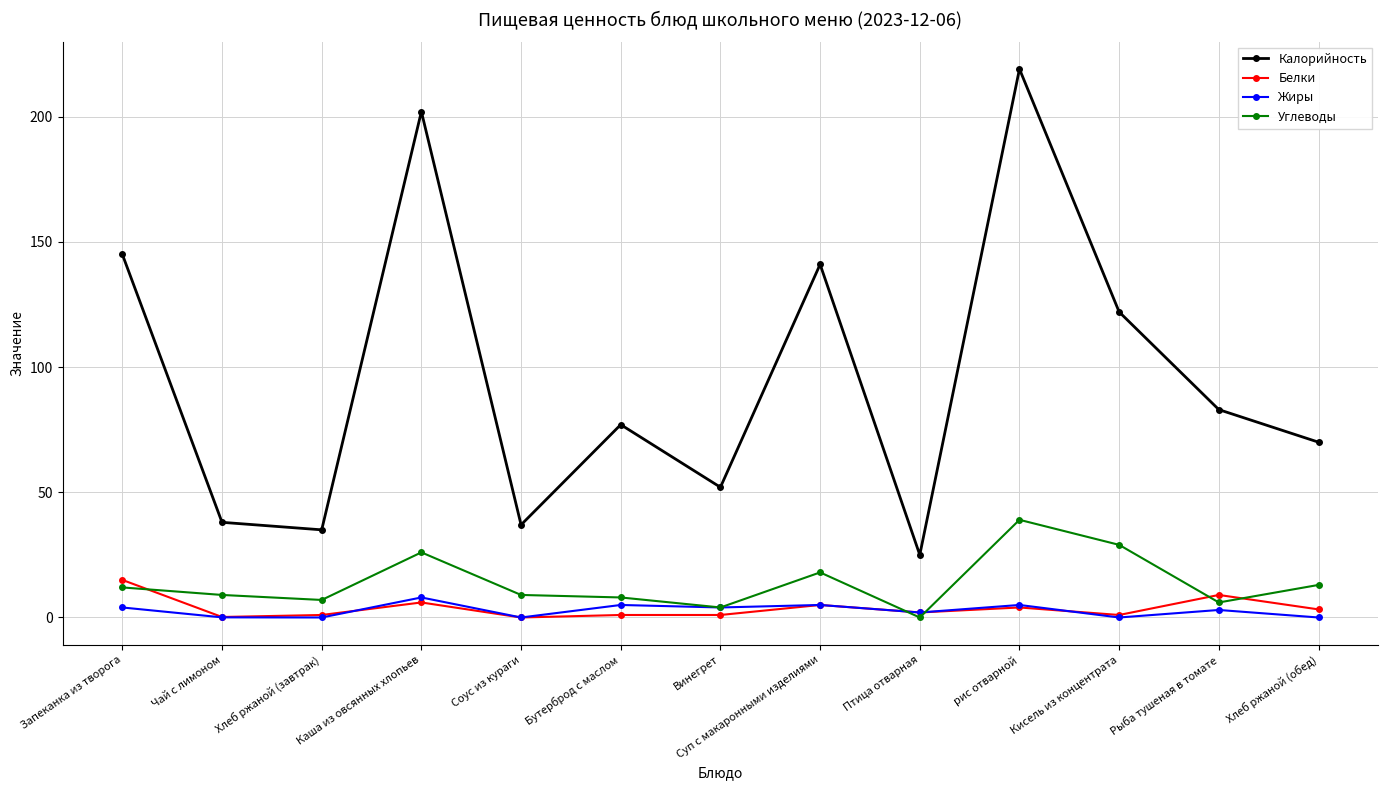

What is the difference between the maximum and minimum values in the Белки series?

15.0